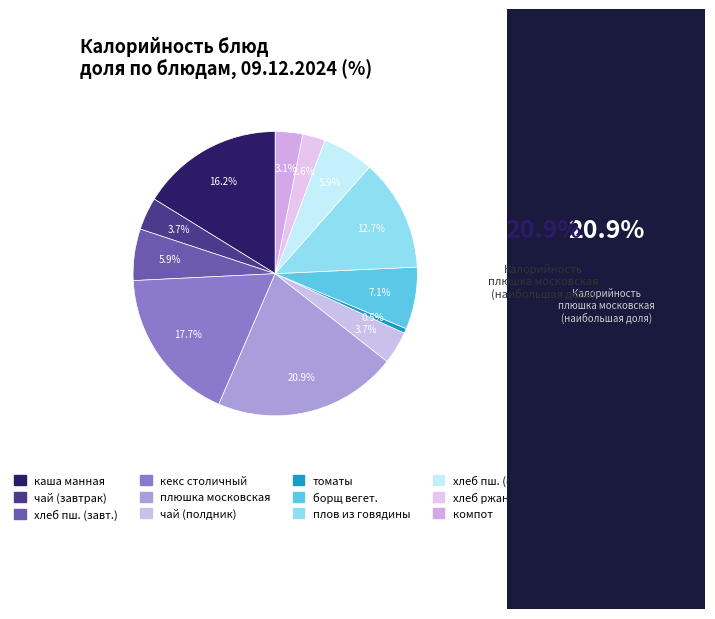

Is there any slice that represents more than half of the pie?

No